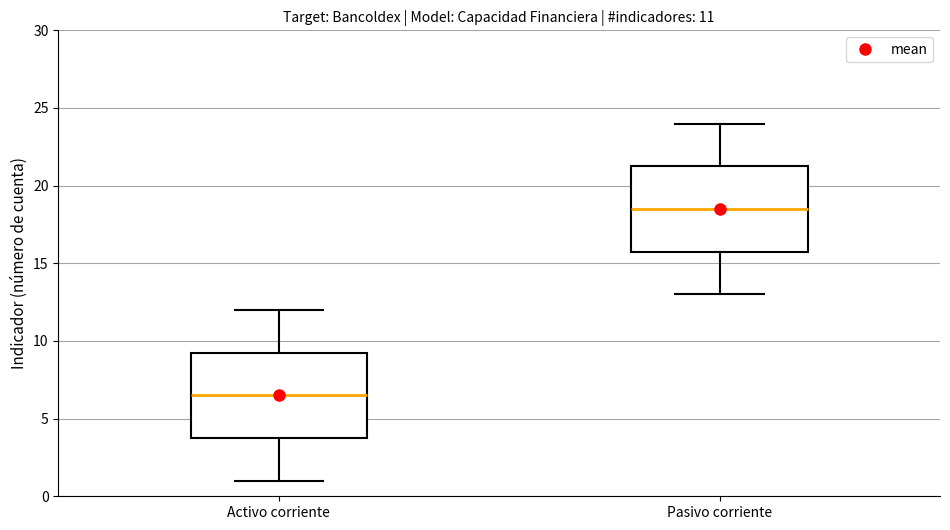

Which box has the lowest median line?

Activo corriente